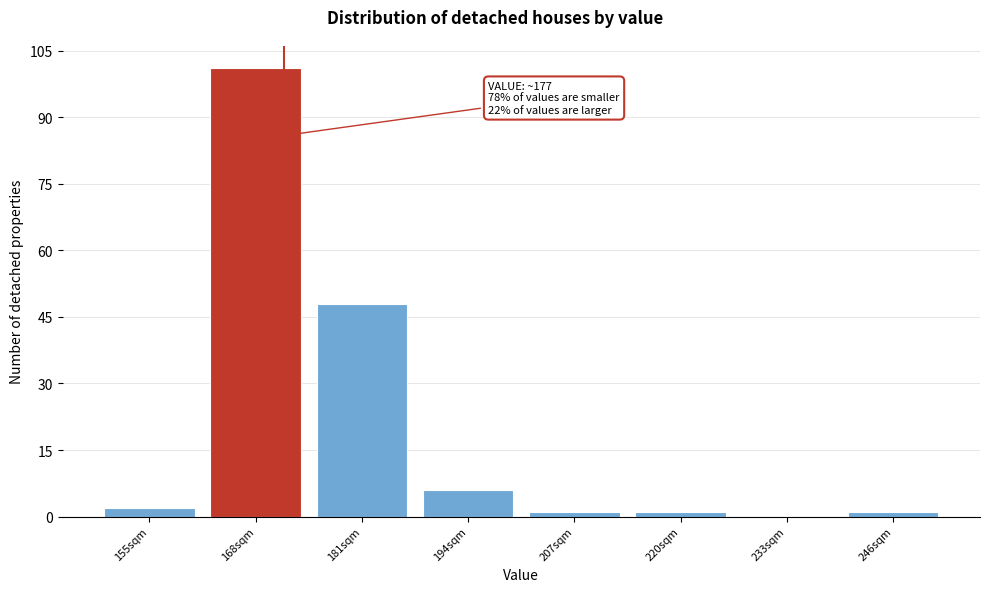

Reading right to left, extract all data points from this chart.

246sqm=1	233sqm=0	220sqm=1	207sqm=1	194sqm=6	181sqm=48	168sqm=101	155sqm=2